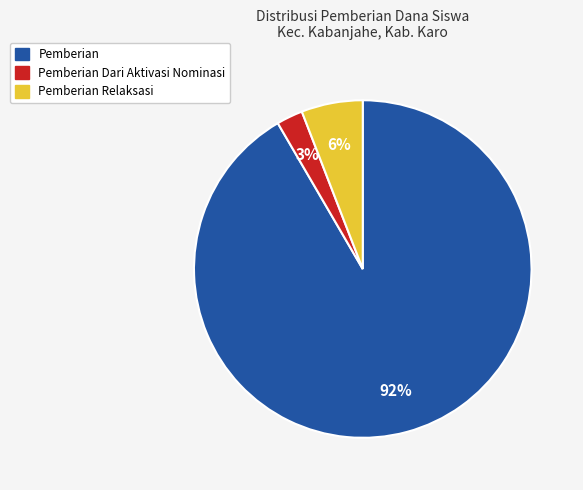

How many slices are in this pie chart?

3